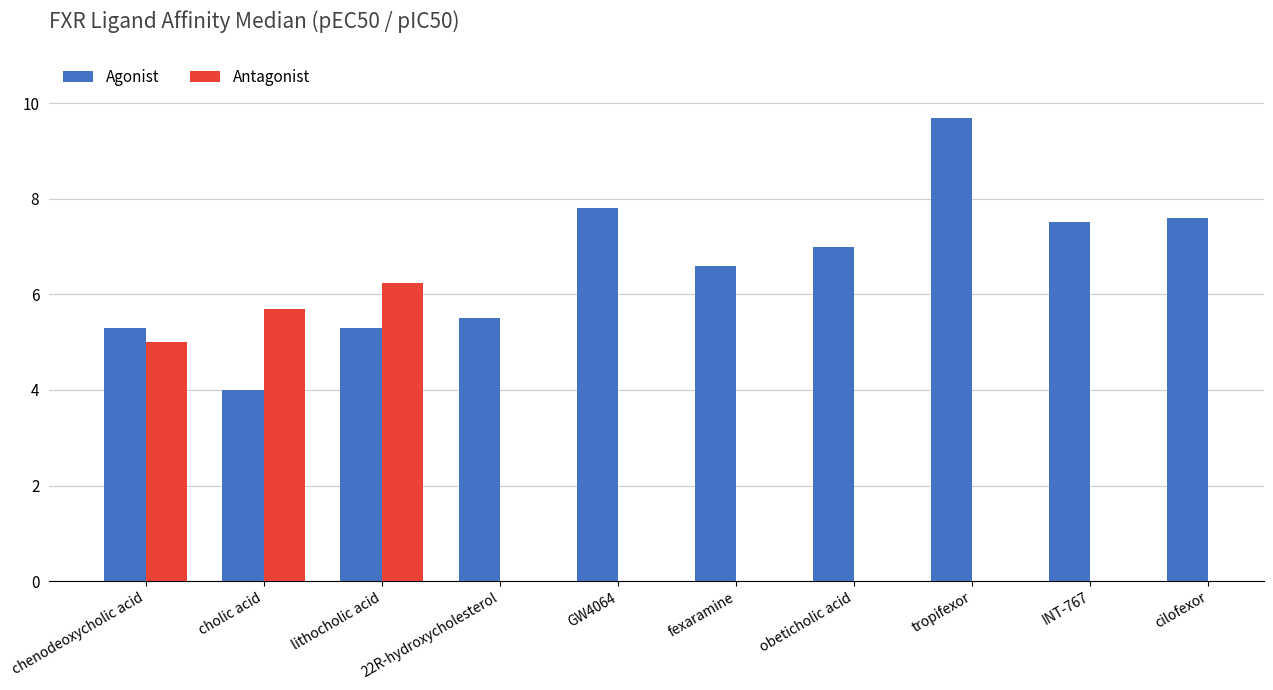

What value does the Agonist series have at cholic acid?

4.0